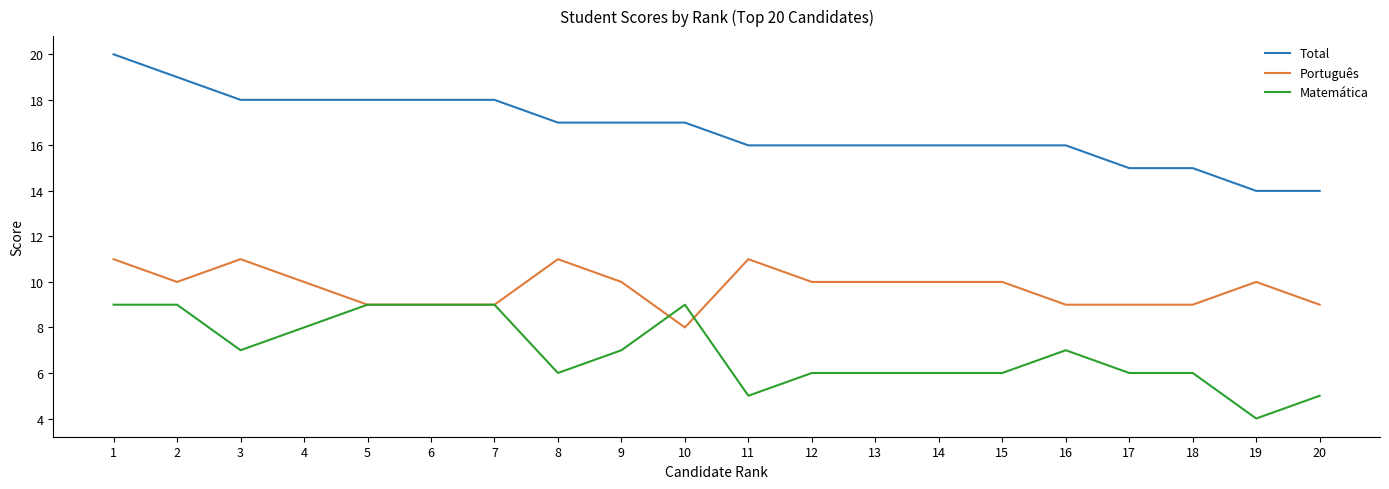

True or false: Total and Português cross at least once.

False